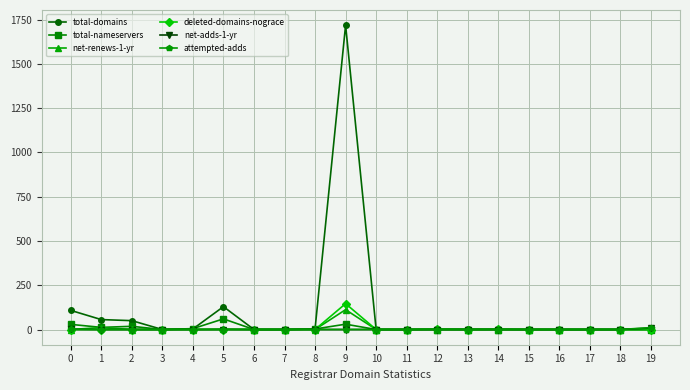

Which series has the largest range (max minus min)?

total-domains